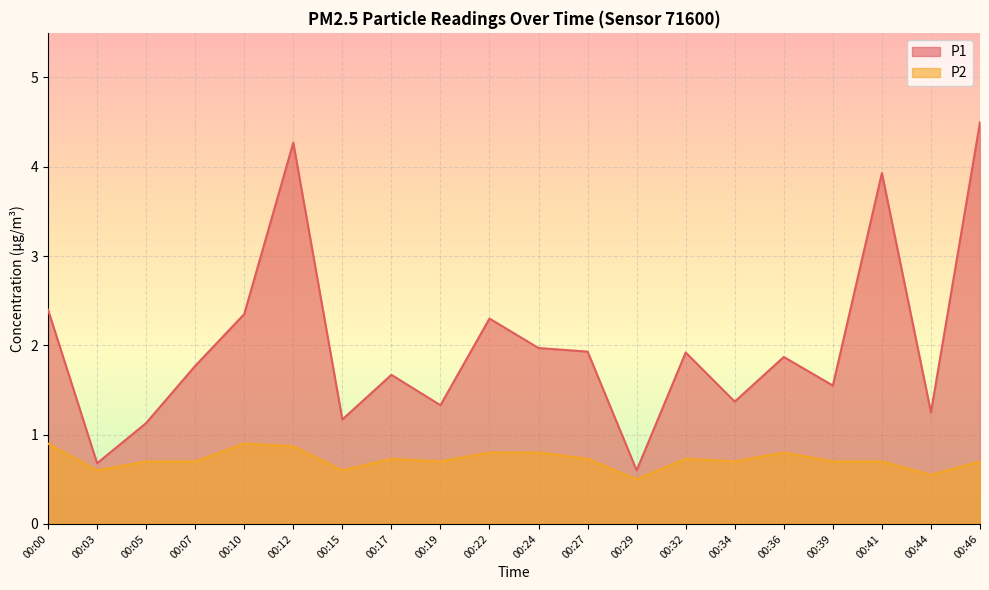

True or false: P1 and P2 intersect in this chart.

False